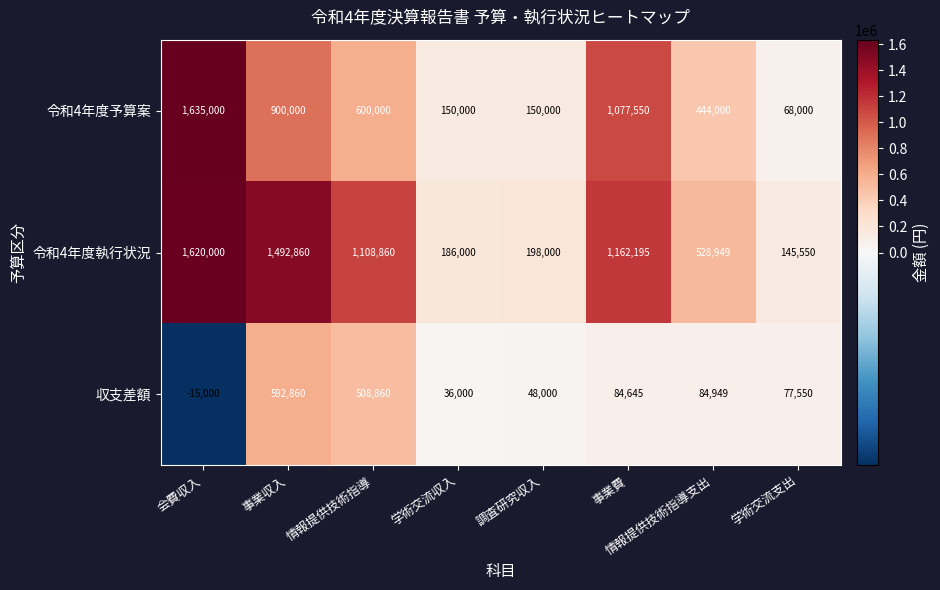

Which series has the widest spread of values?

令和4年度予算案